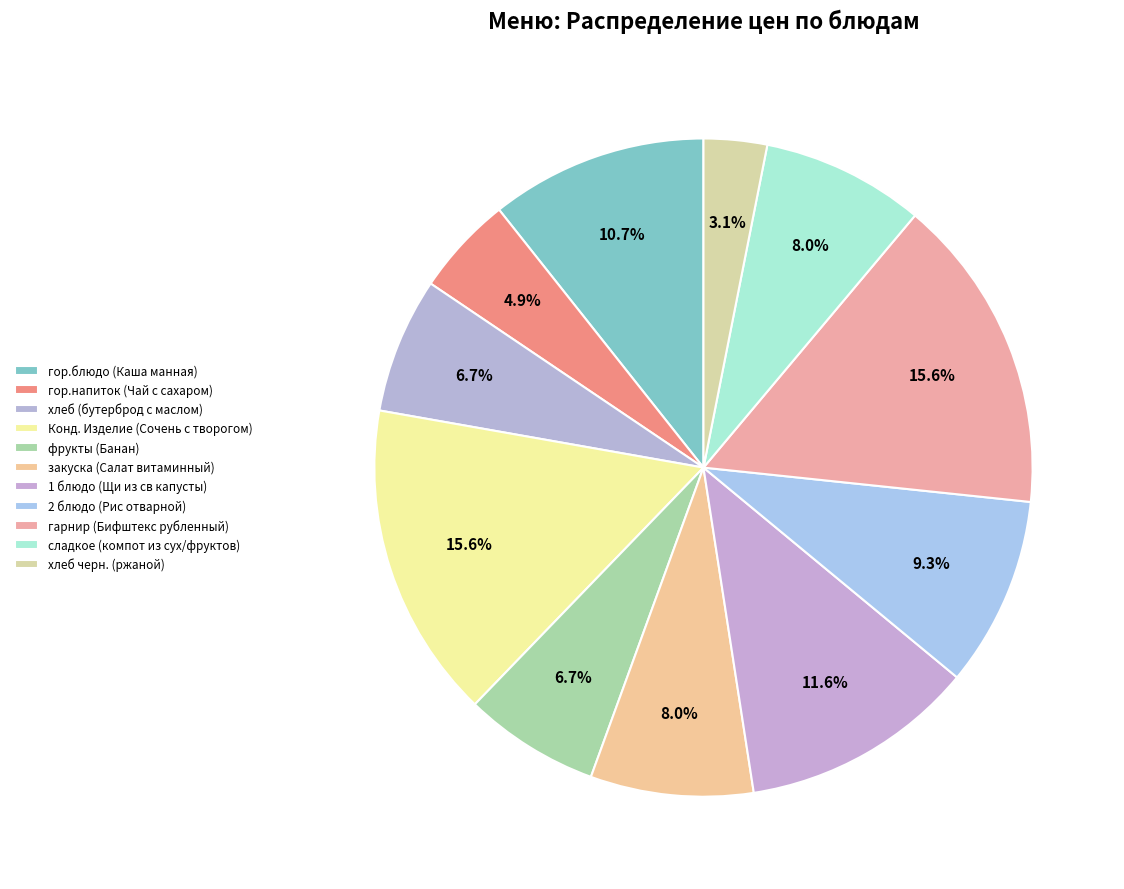

How much of the chart is everything except фрукты (Банан)?

93.3%